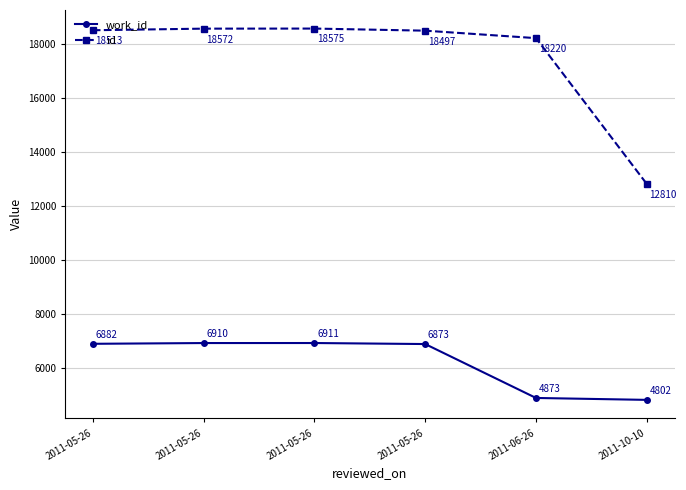

Reading left to right, transcribe all the data shown in this chart.

work_id: 2011-05-26=6882	2011-05-26=6910	2011-05-26=6911	2011-05-26=6873	2011-06-26=4873	2011-10-10=4802
id: 2011-05-26=18513	2011-05-26=18572	2011-05-26=18575	2011-05-26=18497	2011-06-26=18220	2011-10-10=12810